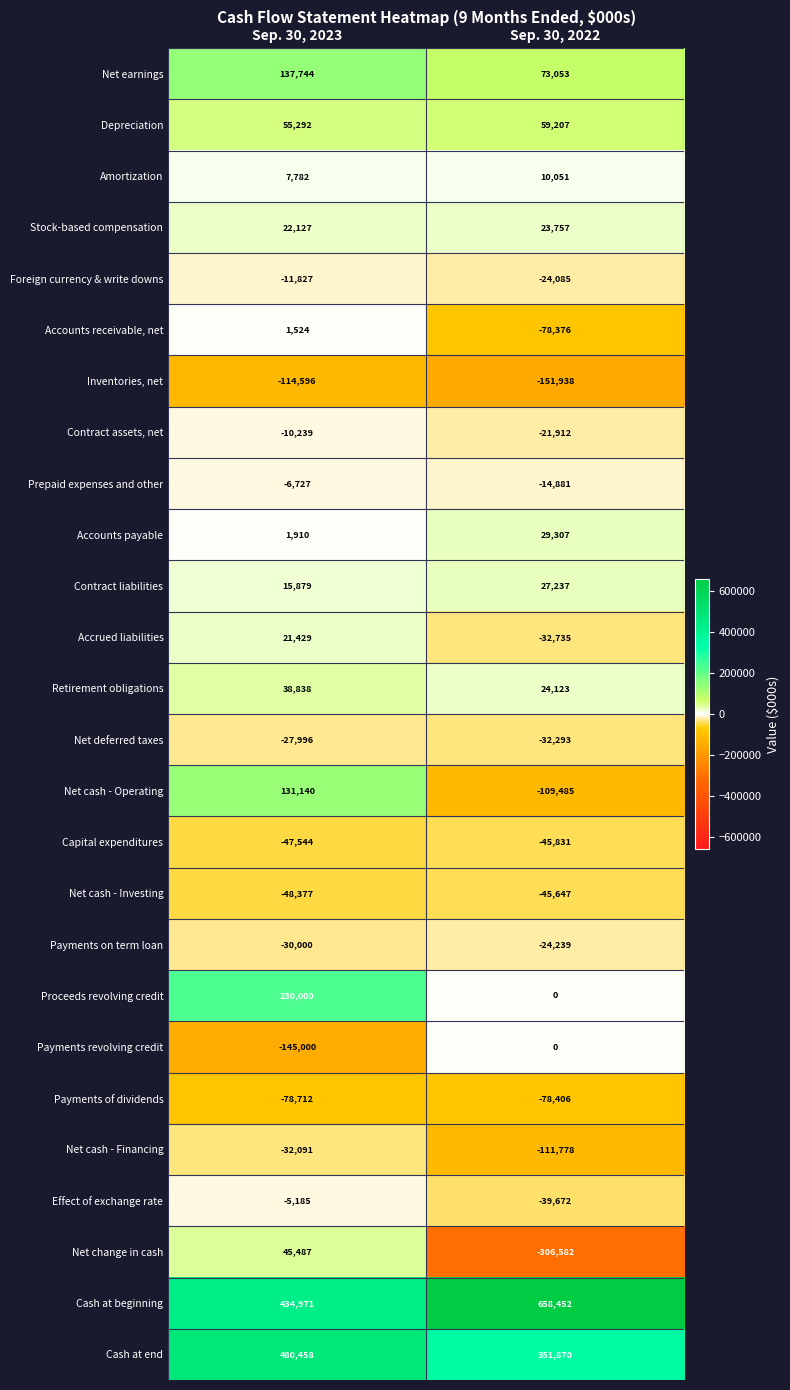

At which label is Contract liabilities closest to 21558?

Sep. 30, 2023